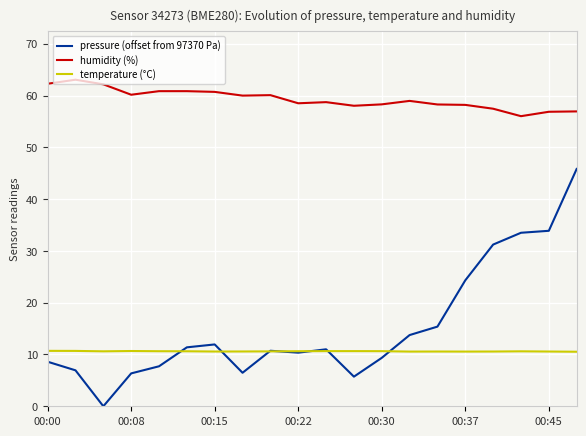

True or false: temperature (°C) and humidity (%) intersect in this chart.

False